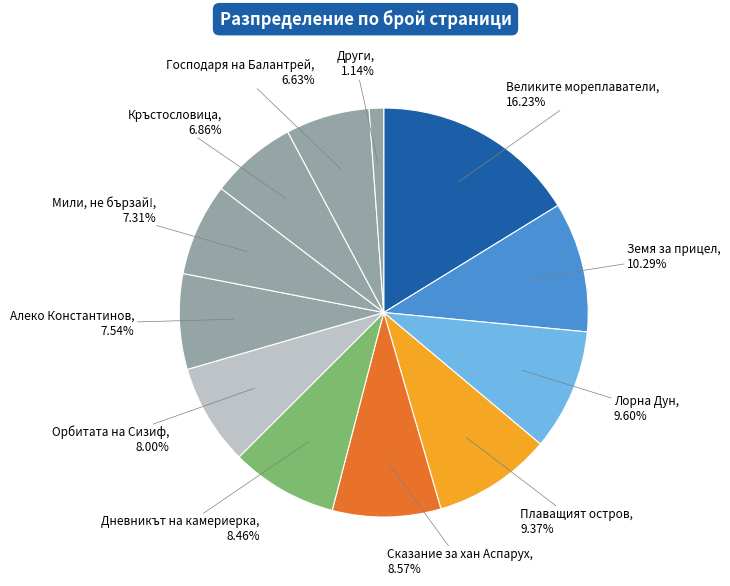

How many slices are in this pie chart?

12